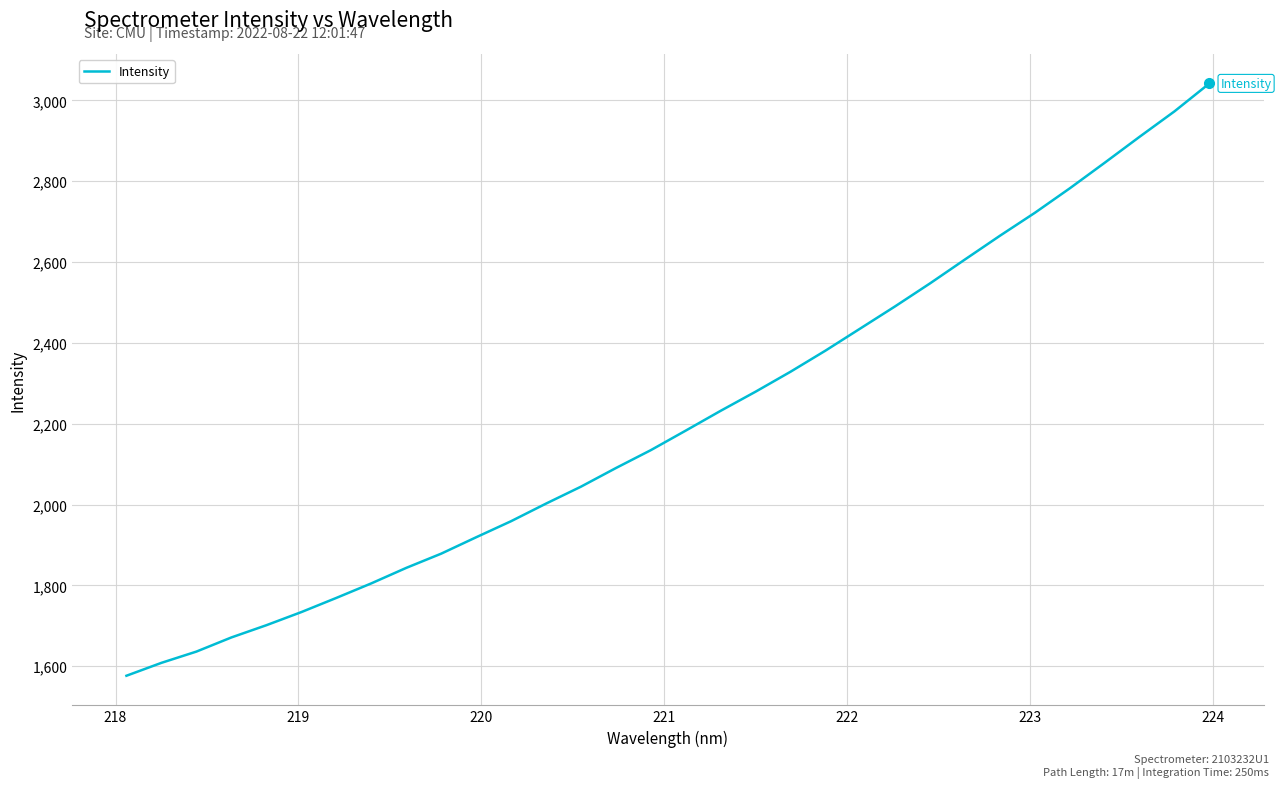

What is the maximum value shown in the chart?

3041.9